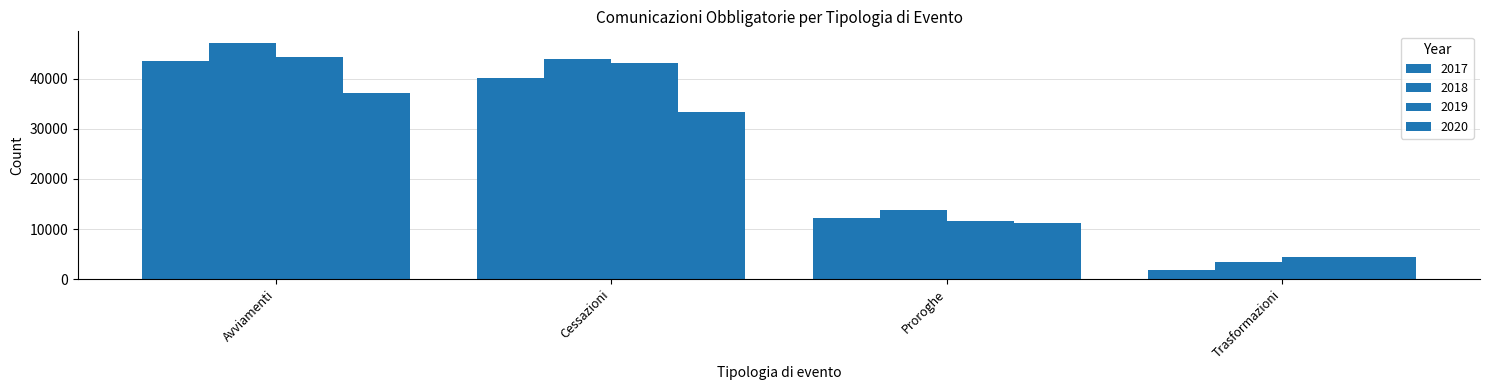

How many bars are there in each group?

4